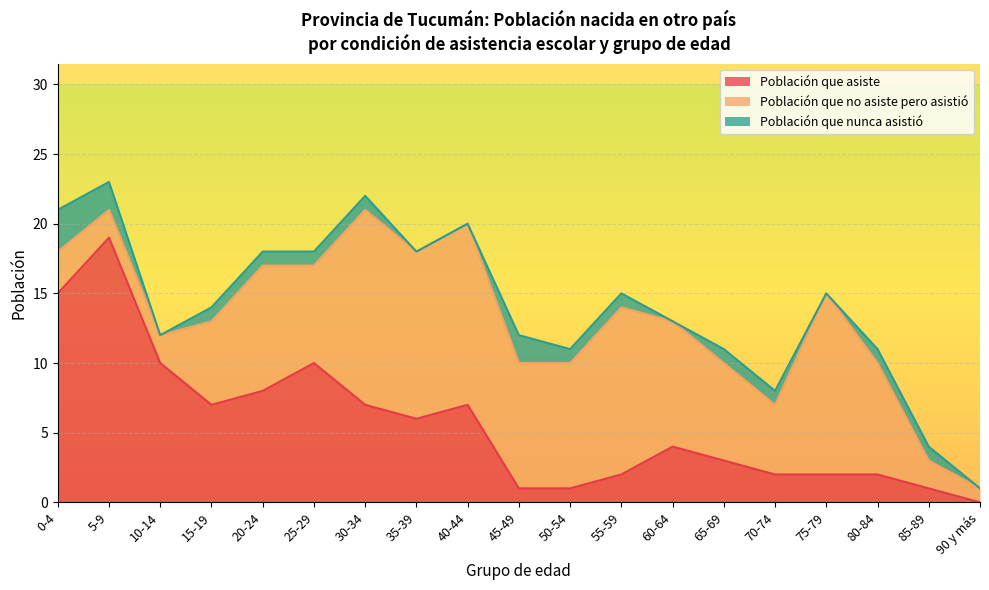

What are all the series names shown in the legend?

Población que asiste, Población que no asiste pero asistió, Población que nunca asistió